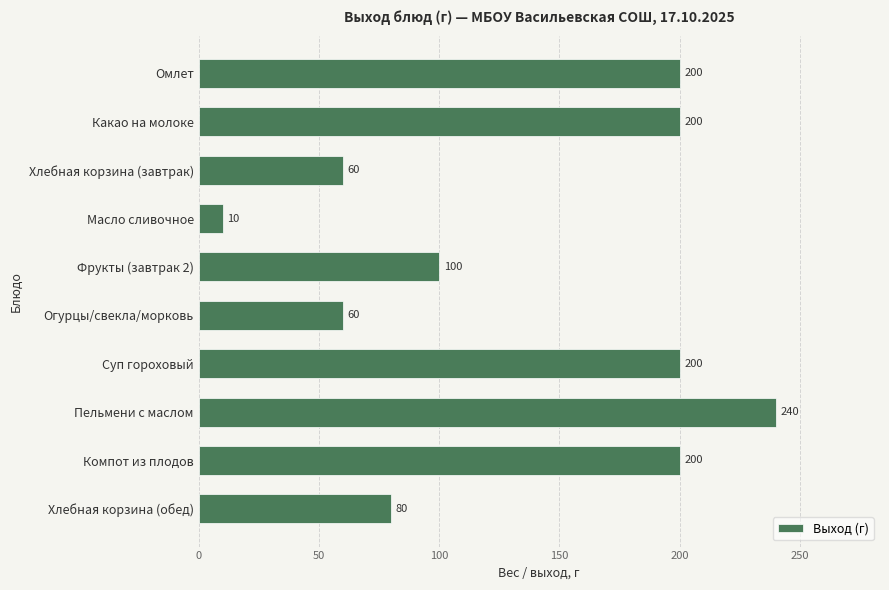

What is the change in value from Пельмени с маслом to Хлебная корзина (обед)?

-160